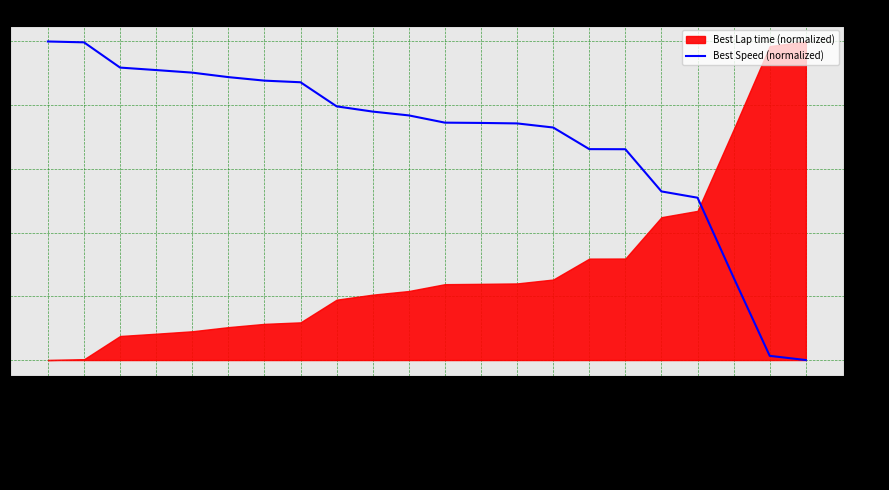

What is the difference between the second highest and second lowest values?

9.8